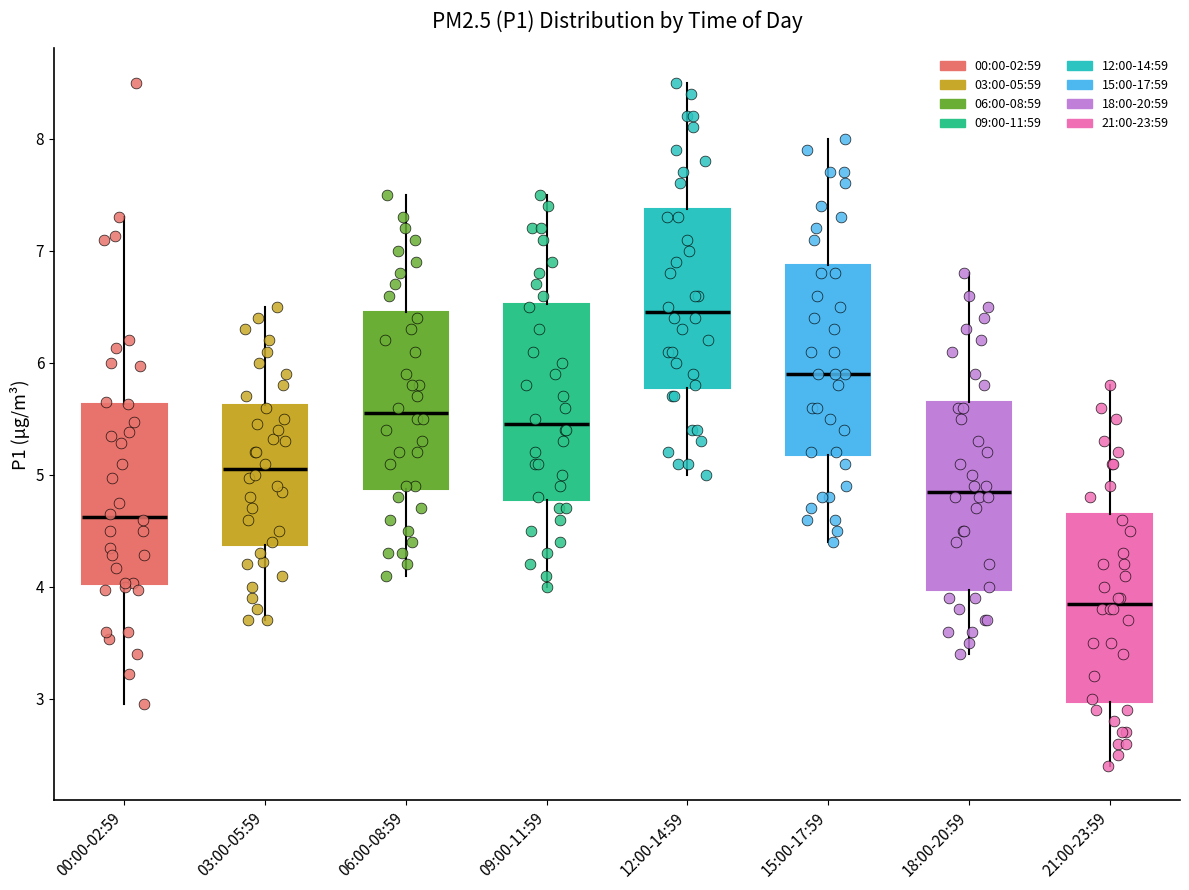

Reading left to right, transcribe this box plot: for each box, give where its median line is, the range the box spans, and where its two whiskers end, as read against the y-axis. The values are not printed on the chart, so give them approximately, as read against the axis.

00:00-02:59: median 4.6, box 4.0 to 5.6, whiskers 3.0 to 7.3
03:00-05:59: median 5.1, box 4.4 to 5.6, whiskers 3.7 to 6.5
06:00-08:59: median 5.6, box 4.9 to 6.5, whiskers 4.1 to 7.5
09:00-11:59: median 5.5, box 4.8 to 6.5, whiskers 4.0 to 7.5
12:00-14:59: median 6.5, box 5.8 to 7.4, whiskers 5.0 to 8.5
15:00-17:59: median 5.9, box 5.2 to 6.9, whiskers 4.4 to 8.0
18:00-20:59: median 4.9, box 4.0 to 5.7, whiskers 3.4 to 6.8
21:00-23:59: median 3.9, box 3.0 to 4.7, whiskers 2.4 to 5.8